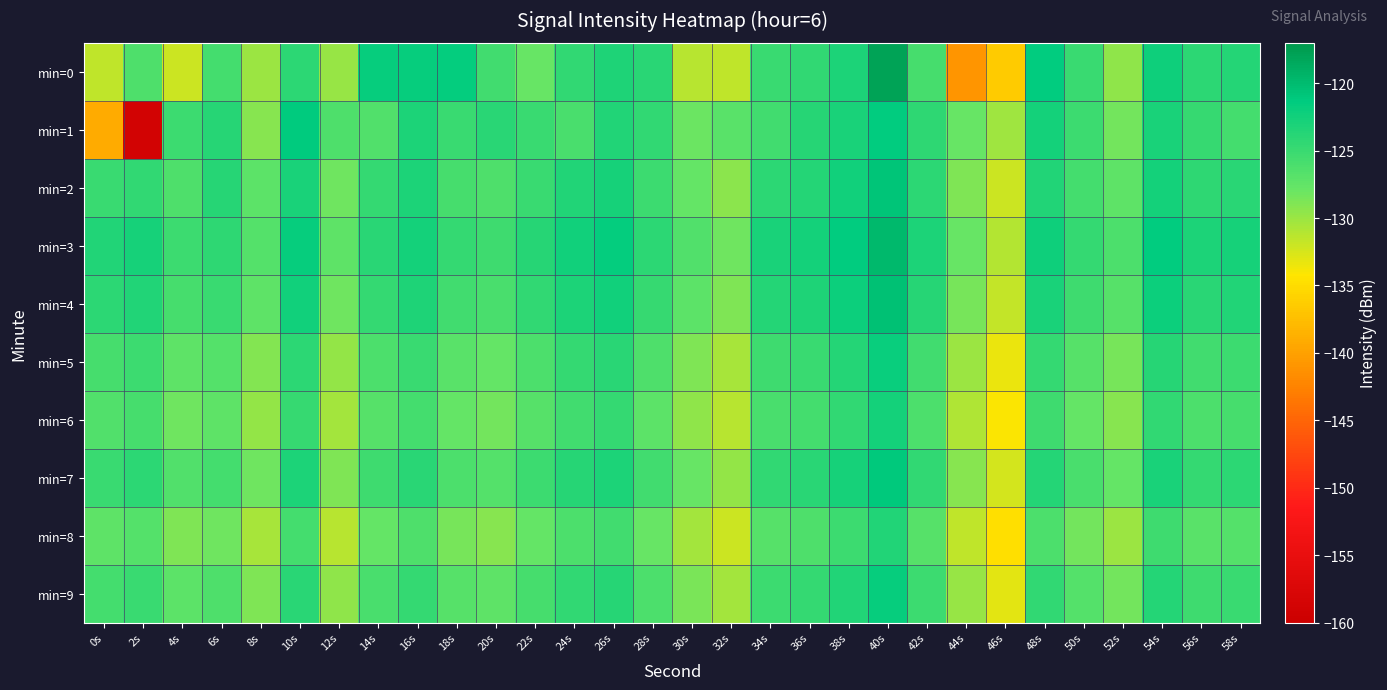

Which series has the largest range (max minus min)?

min=1